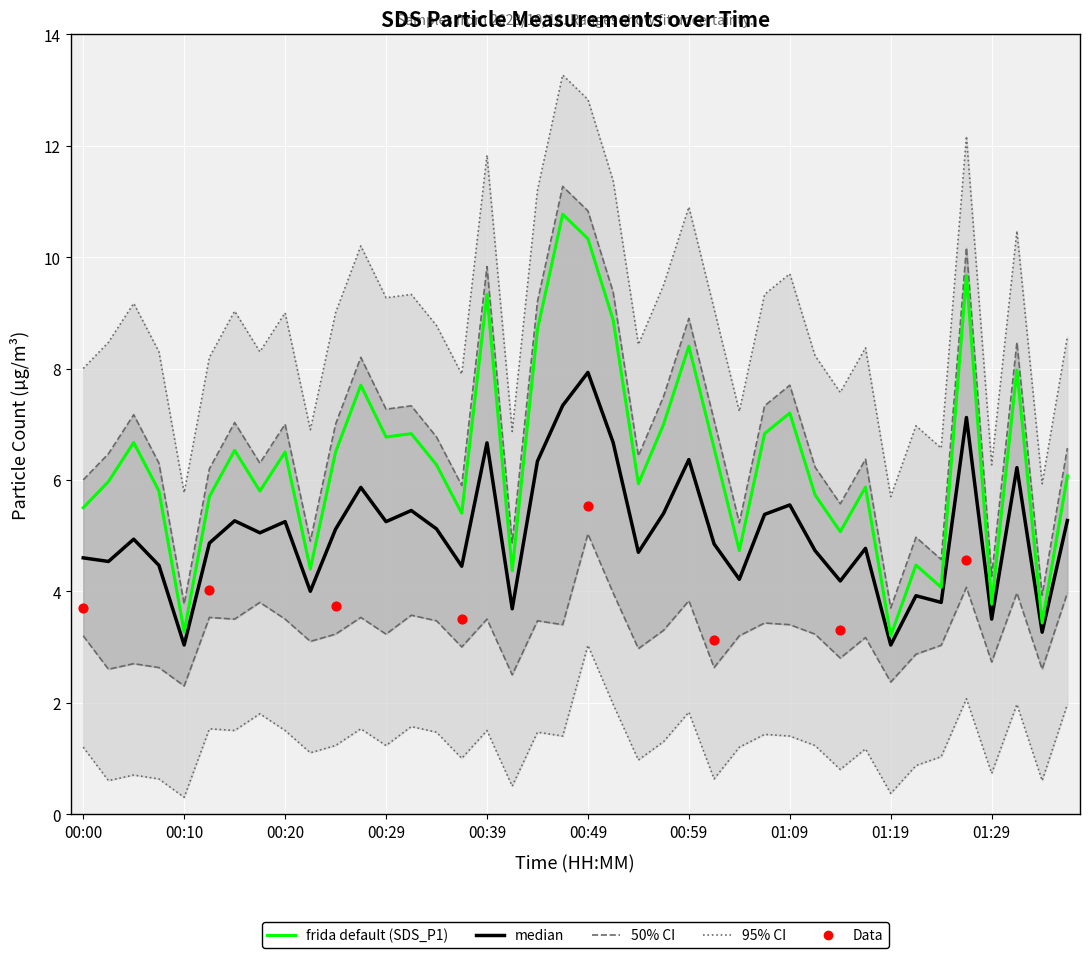

At which category is the sum across all series the highest?

00:49